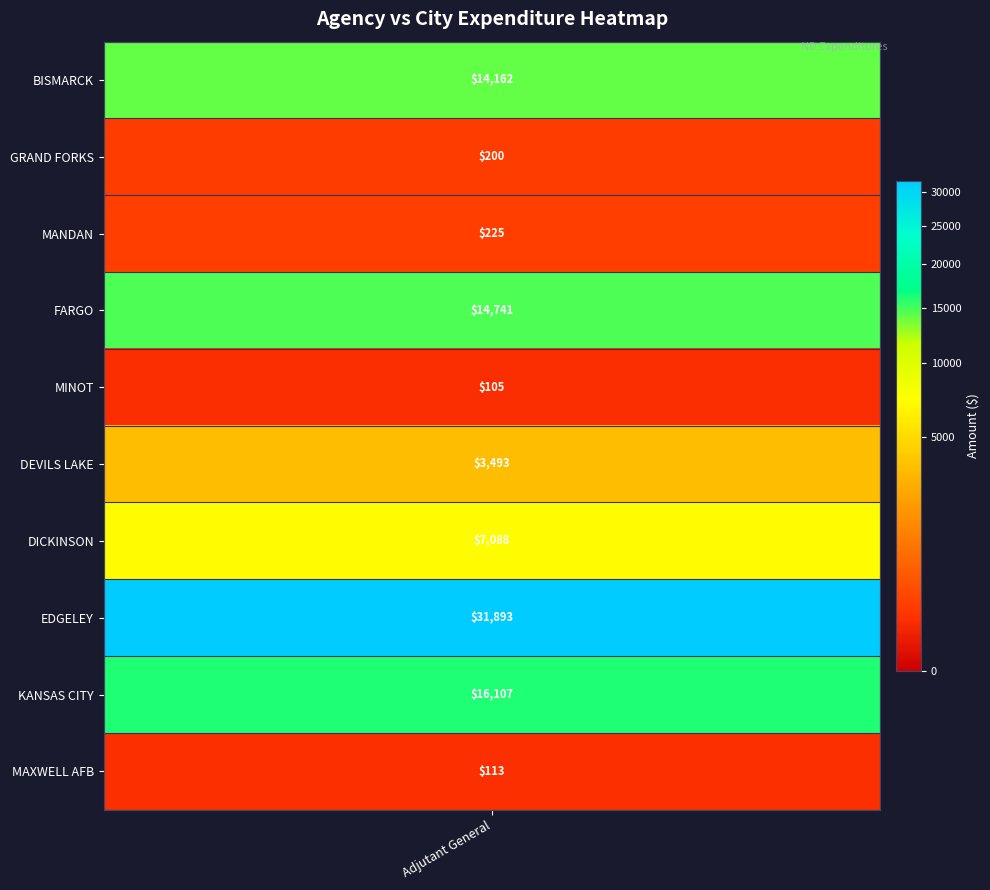

Reading left to right, extract all data points from this chart.

BISMARCK=14161.5	GRAND FORKS=200.5	MANDAN=225.0	FARGO=14741.3	MINOT=105.0	DEVILS LAKE=3493.0	DICKINSON=7088.2	EDGELEY=31893.0	KANSAS CITY=16107.0	MAXWELL AFB=112.5